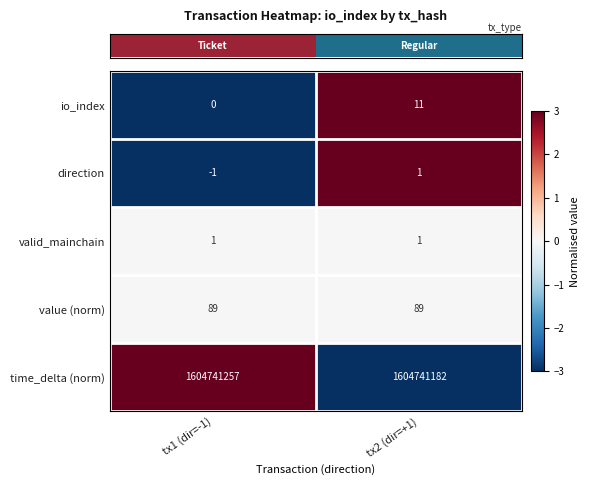

Which category has the highest value in the time_delta (norm) series?

tx1 (dir=-1)